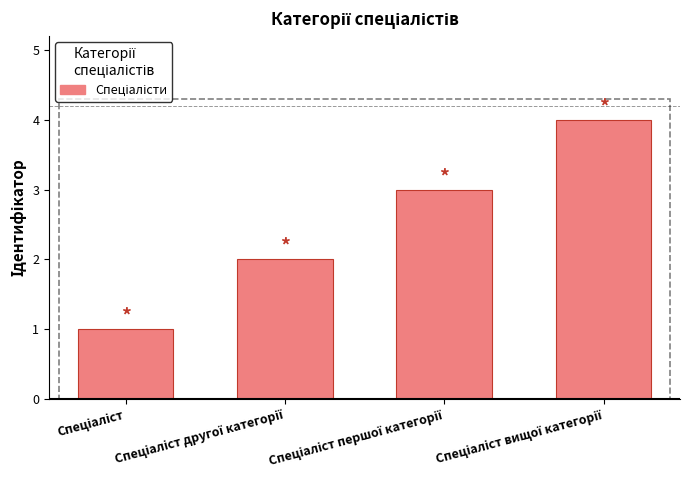

What is the sum of all values?

10